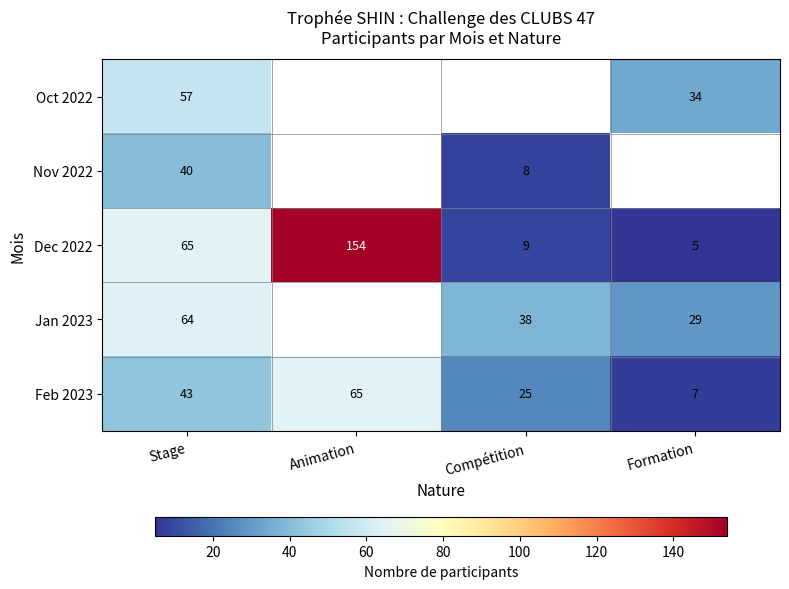

Rank the series at Stage from highest to lowest value.

Dec 2022, Jan 2023, Oct 2022, Feb 2023, Nov 2022